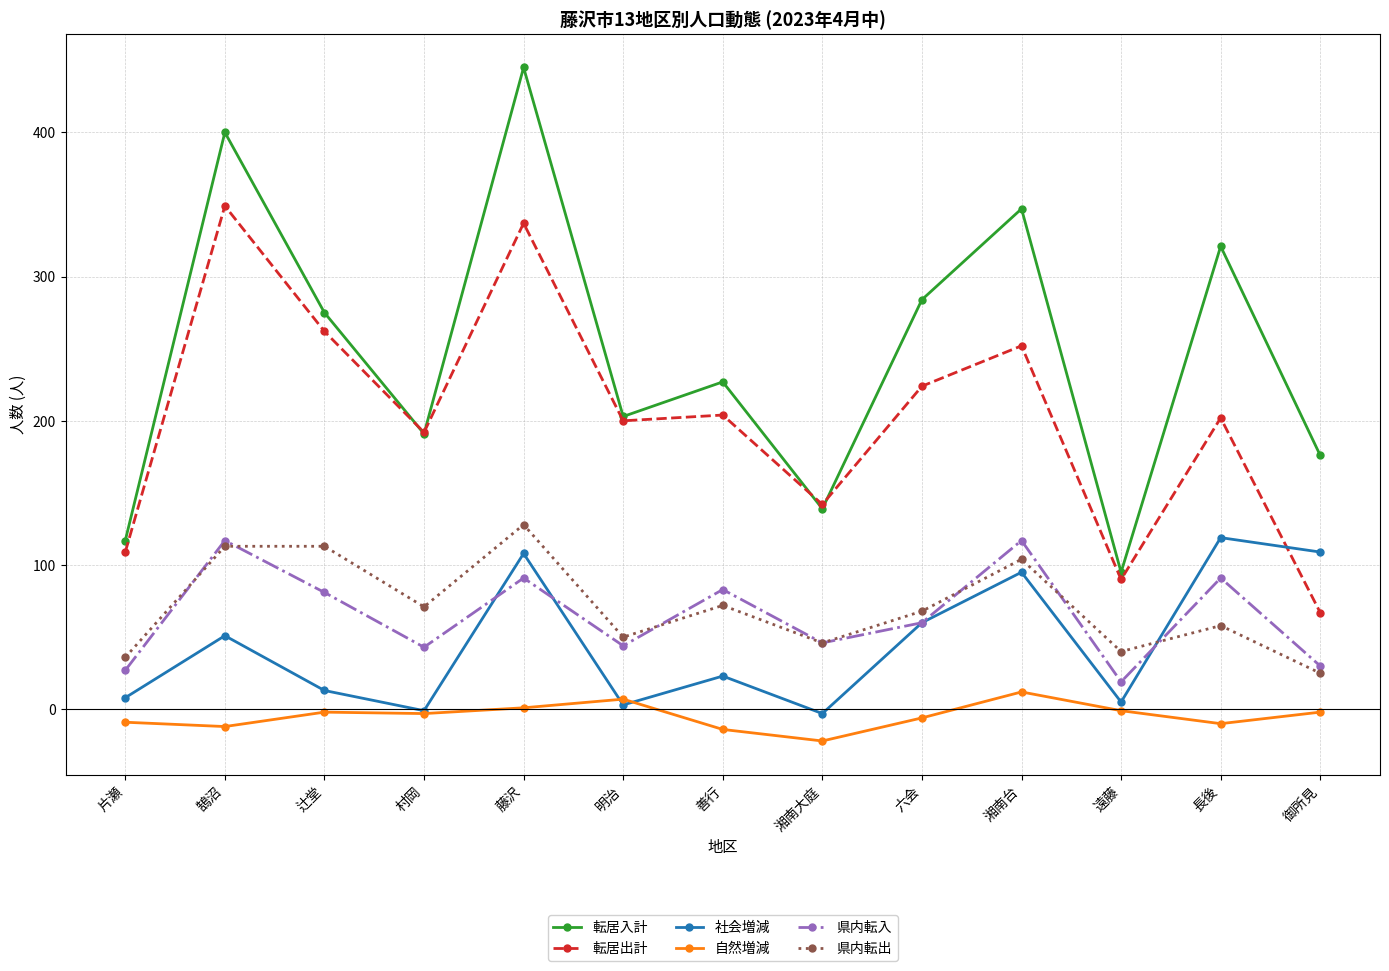

True or false: 転居入計 and 自然増減 intersect in this chart.

False